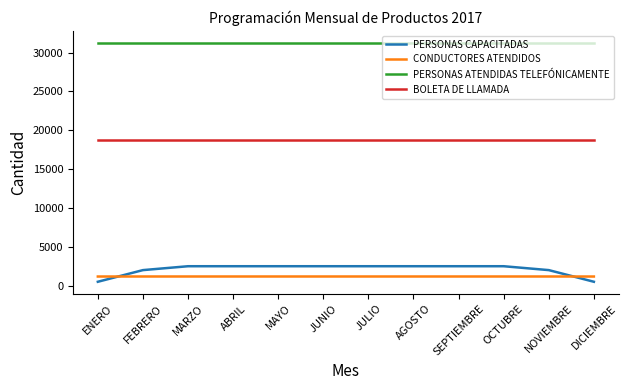

True or false: PERSONAS CAPACITADAS and PERSONAS ATENDIDAS TELEFÓNICAMENTE cross at least once.

False